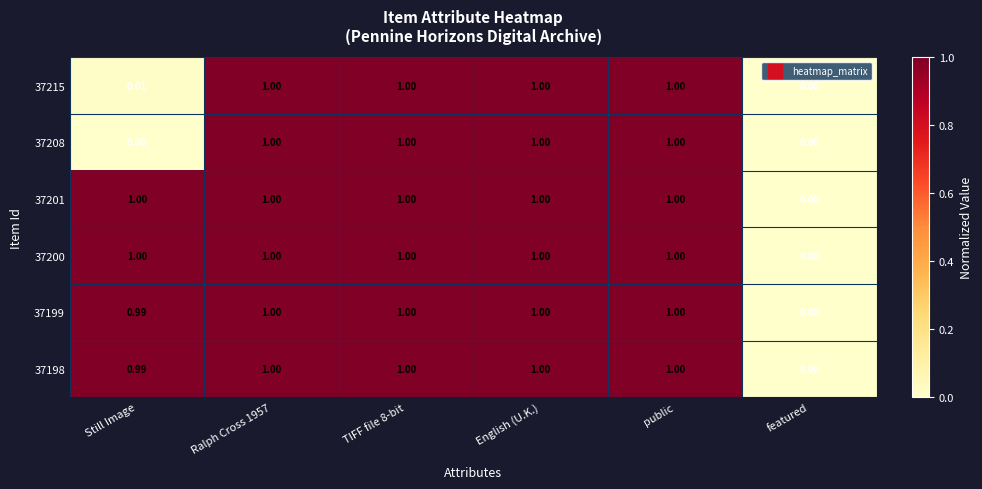

Which category has the lowest value in the 37201 series?

featured